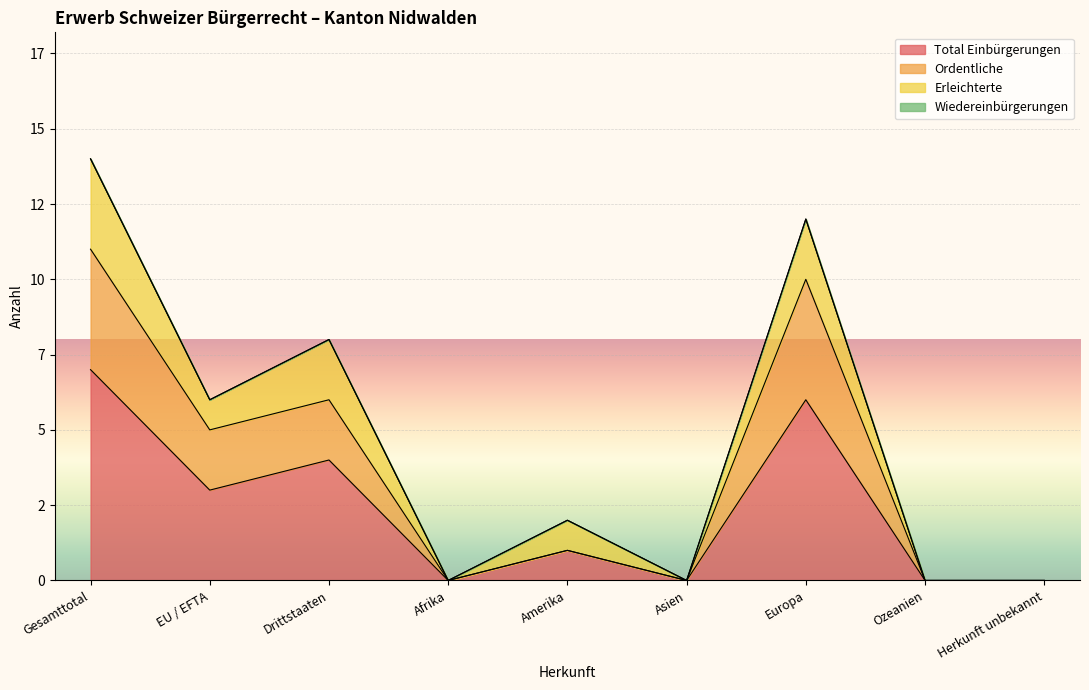

The Total Einbürgerungen series shows 0 at Afrika. True or false?

True